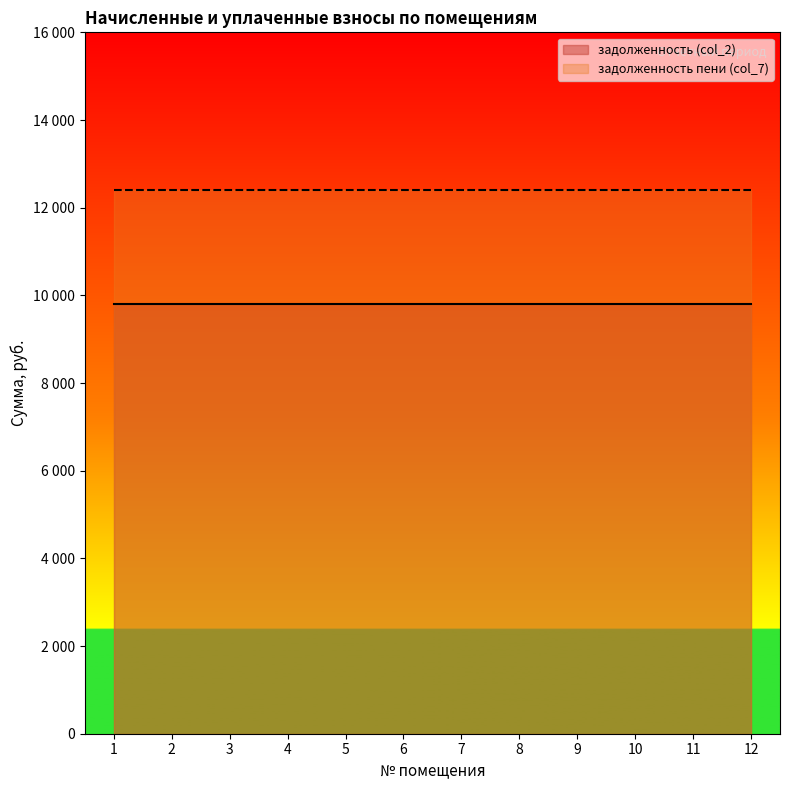

Reading left to right, transcribe all the data shown in this chart.

задолженность (col_2): 1=9809.8	2=9809.8	3=9809.8	4=9809.8	5=9809.8	6=9809.8	7=9809.8	8=9809.8	9=9809.8	10=9809.8	11=9809.8	12=9809.8
задолженность пени (col_7): 1=12408.8	2=12408.8	3=12408.8	4=12408.8	5=12408.8	6=12408.8	7=12408.8	8=12408.8	9=12408.8	10=12408.8	11=12408.8	12=12408.8